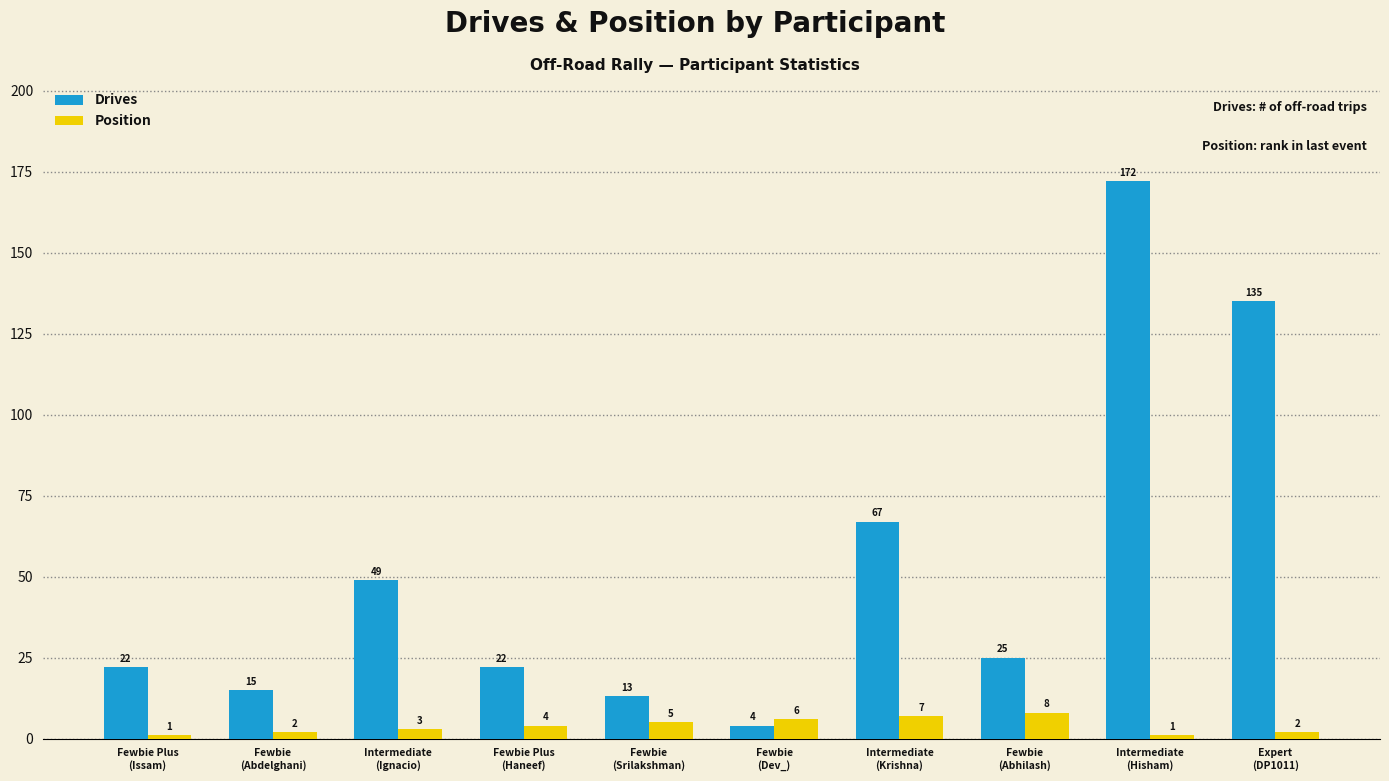

What is the maximum value shown in the chart?

172